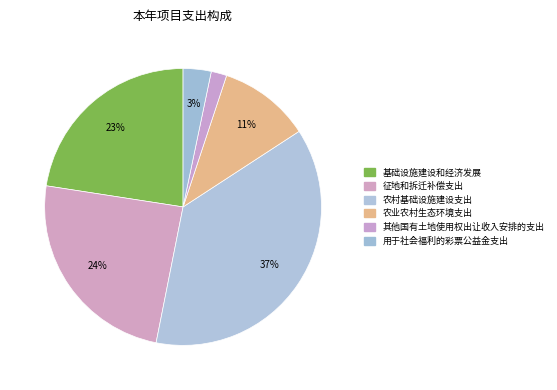

Count the number of slices in the pie.

6